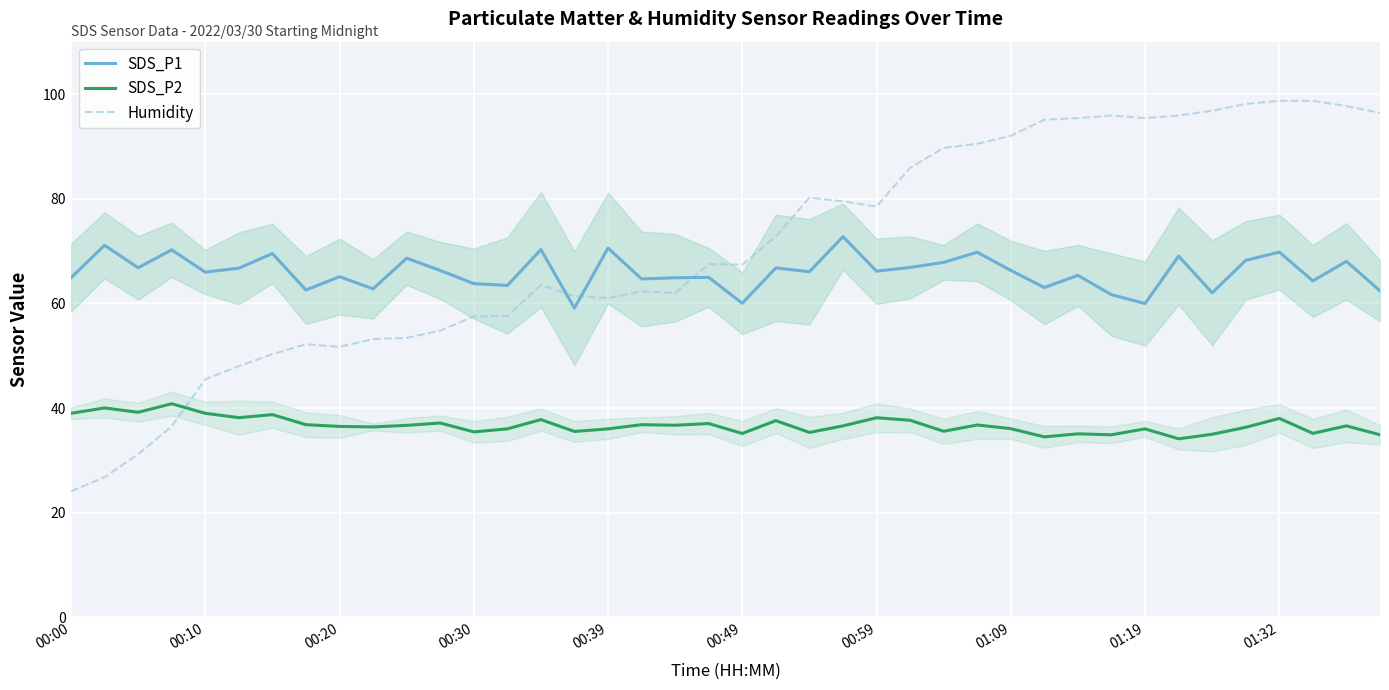

What is the highest value of the SDS_P2 series?

40.8